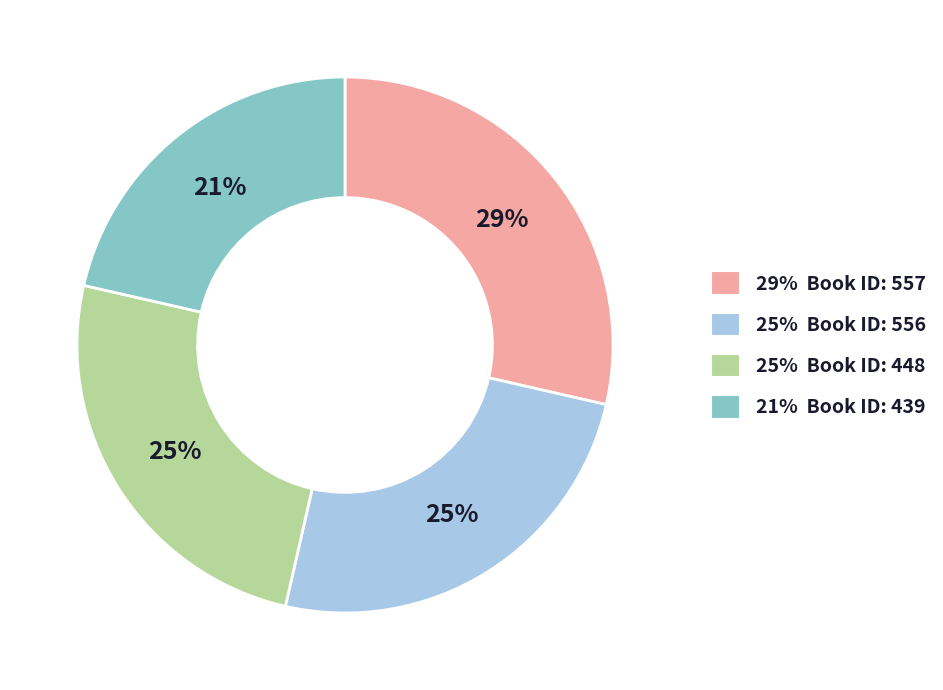

What is the ratio of the value at 25% Book ID: 556 to the value at 21% Book ID: 439?

1.2